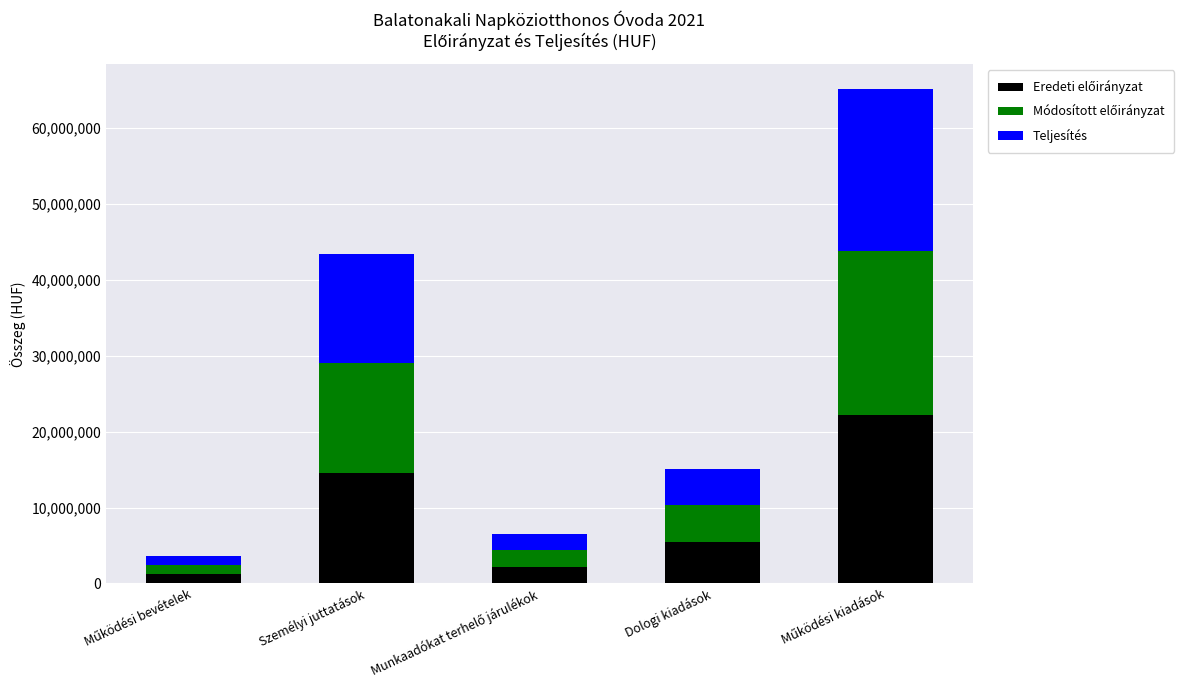

Rank the categories by Teljesítés value from lowest to highest.

Működési bevételek, Munkaadókat terhelő járulékok, Dologi kiadások, Személyi juttatások, Működési kiadások